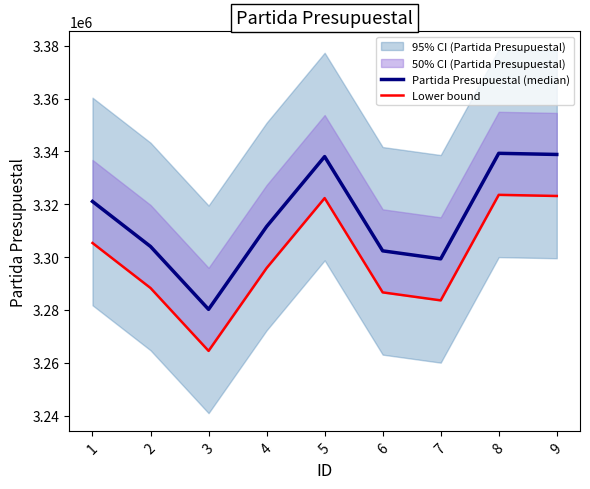

True or false: Partida Presupuestal (median) and Lower bound intersect in this chart.

False